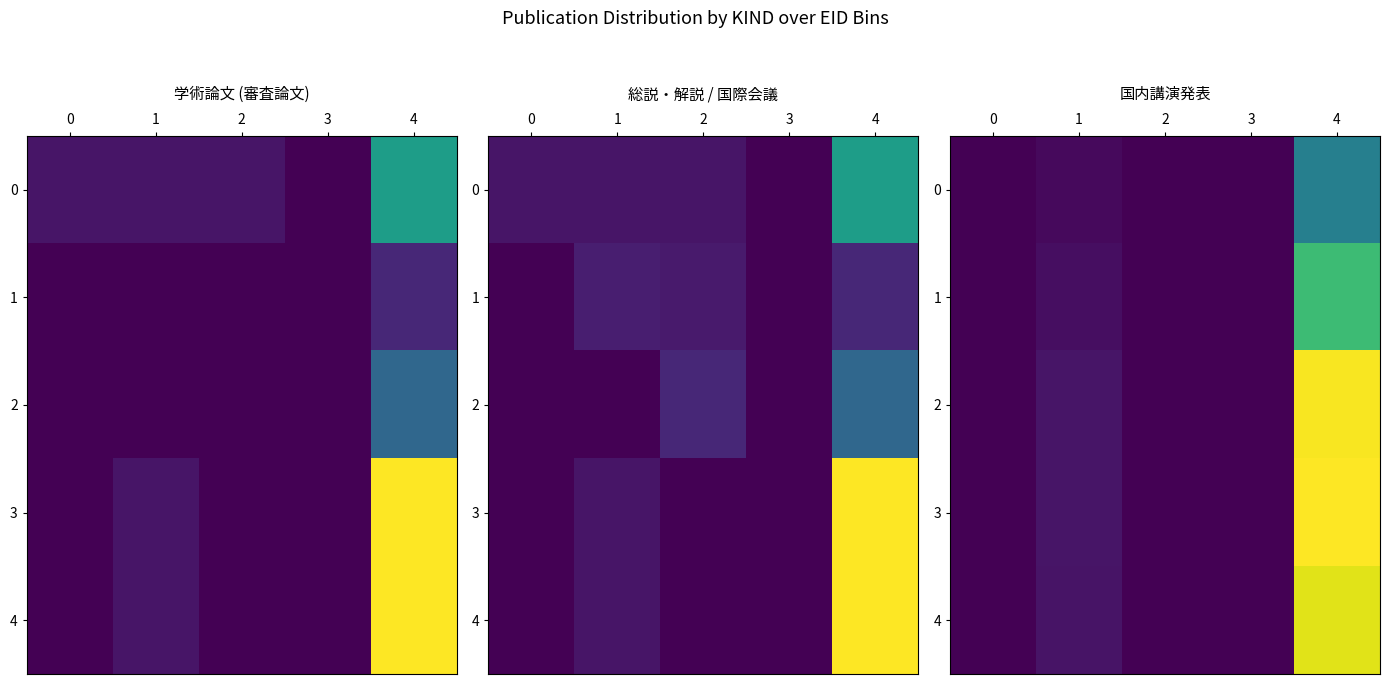

List the labels in order of 3 value, largest first.

4, 1, 0, 2, 3